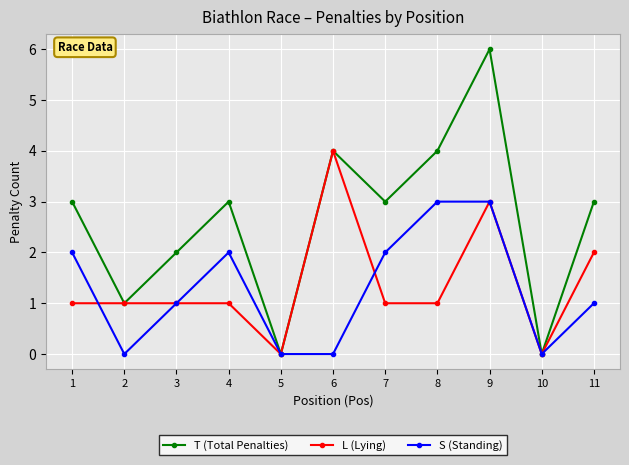

What is the value of the L (Lying) point at the 8th from the left?

1